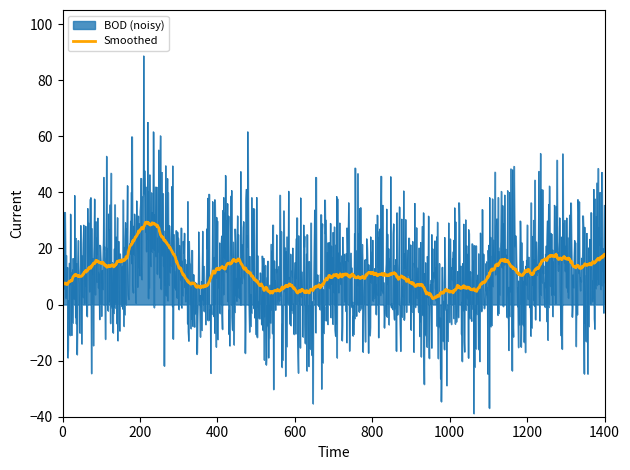

What is the minimum value for BOD (noisy)?

-38.8